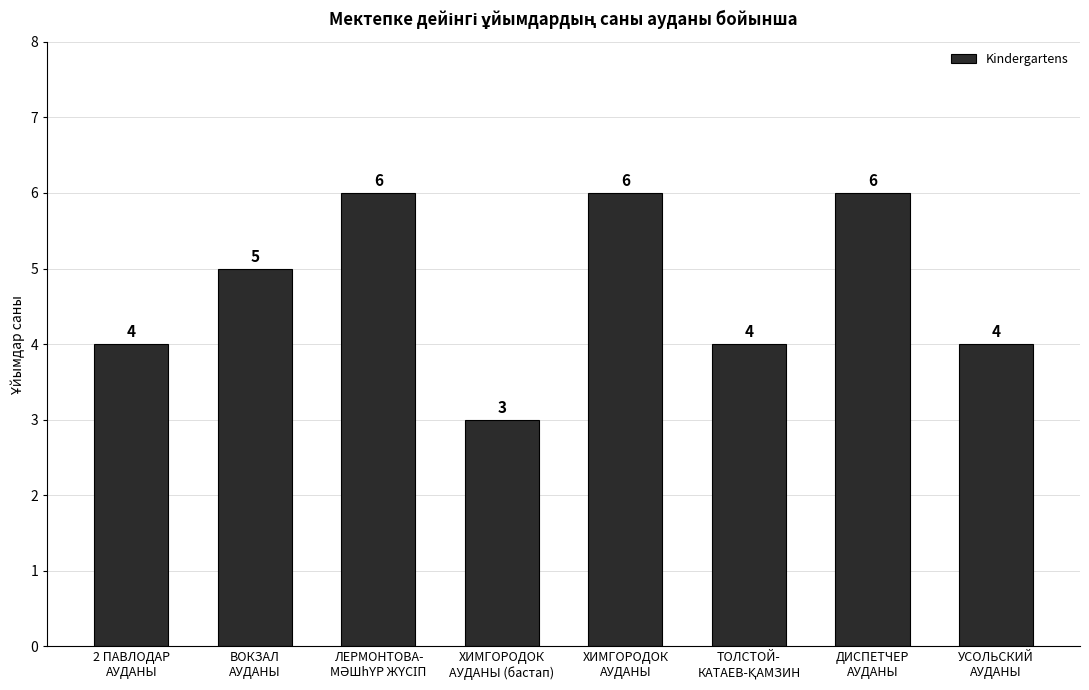

Count the values in the range 4 to 6.

7